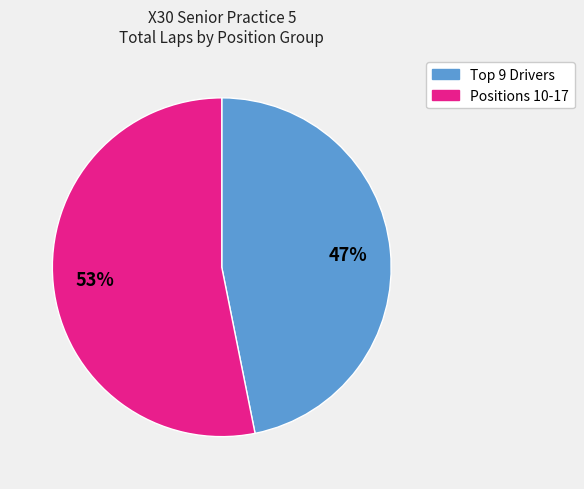

To the nearest percent, what is the average slice percentage?

50%